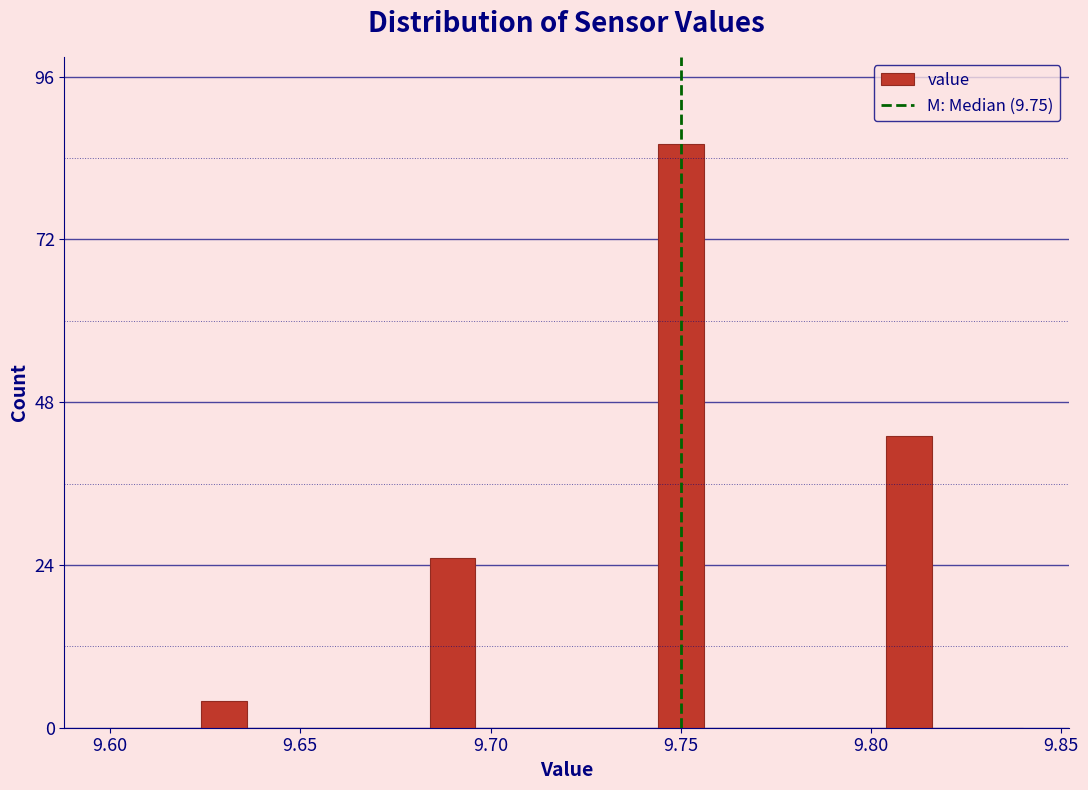

Around what value on the x-axis is the tallest bar? Give the approximate position of its centre, as read against the axis.

9.750